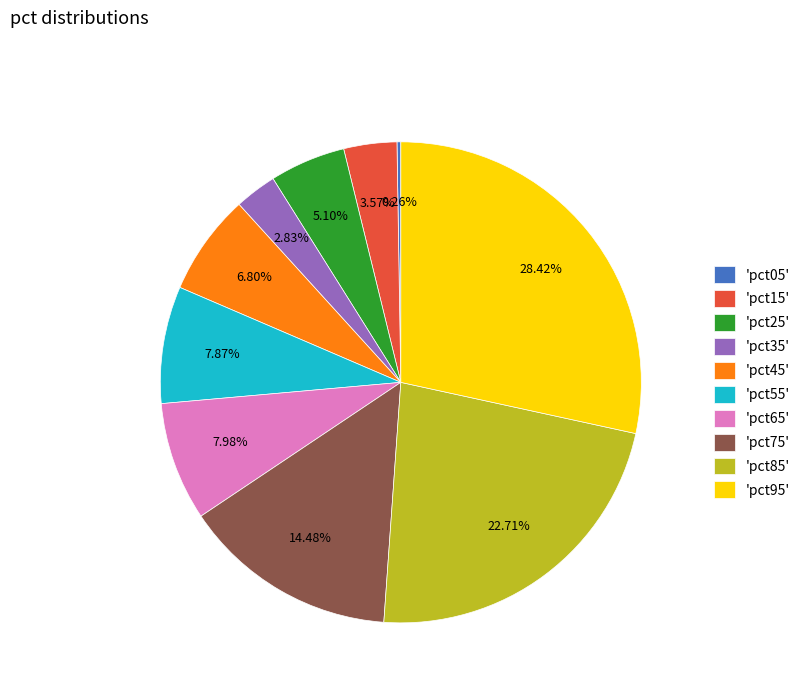

Does 'pct95' account for over 50% of the chart?

No